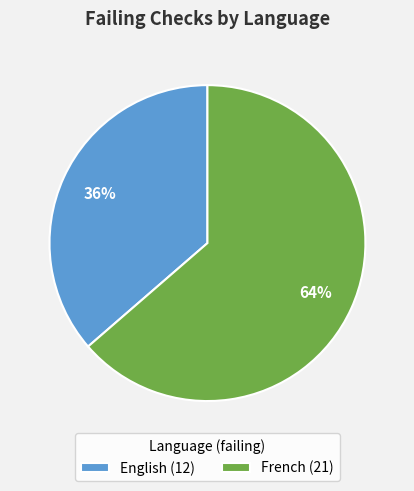

Which category has the smallest portion of the pie?

English (12)